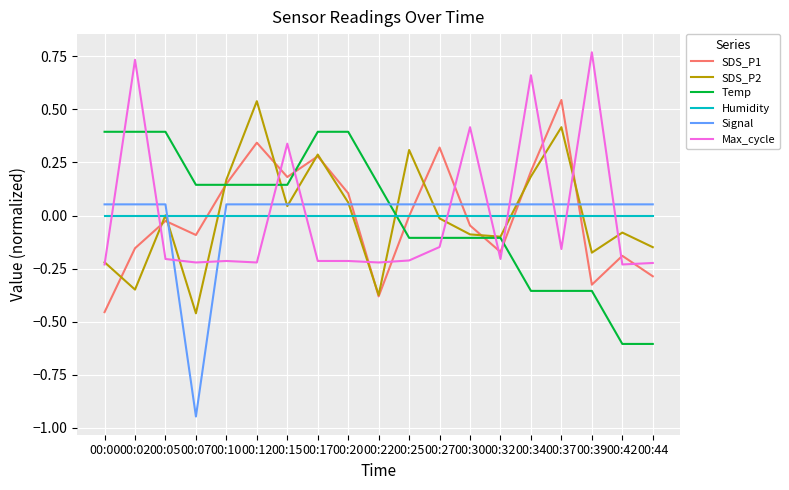

What is the difference between the highest and lowest values at 00:10?

0.4